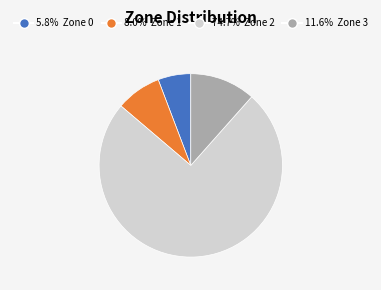

How many slices are in this pie chart?

4